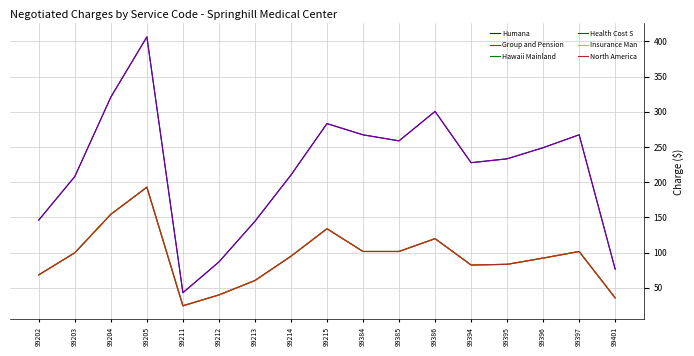

True or false: North America has more than 0 points higher than both neighbors.

True